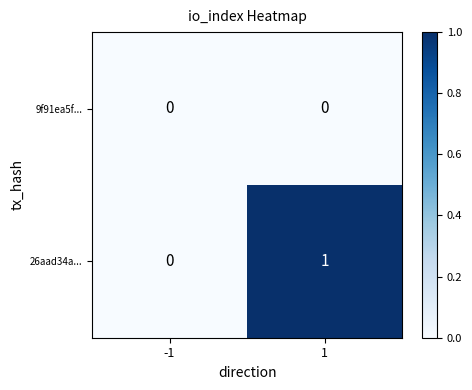

Which series changed the most between -1 and 1?

26aad34a...